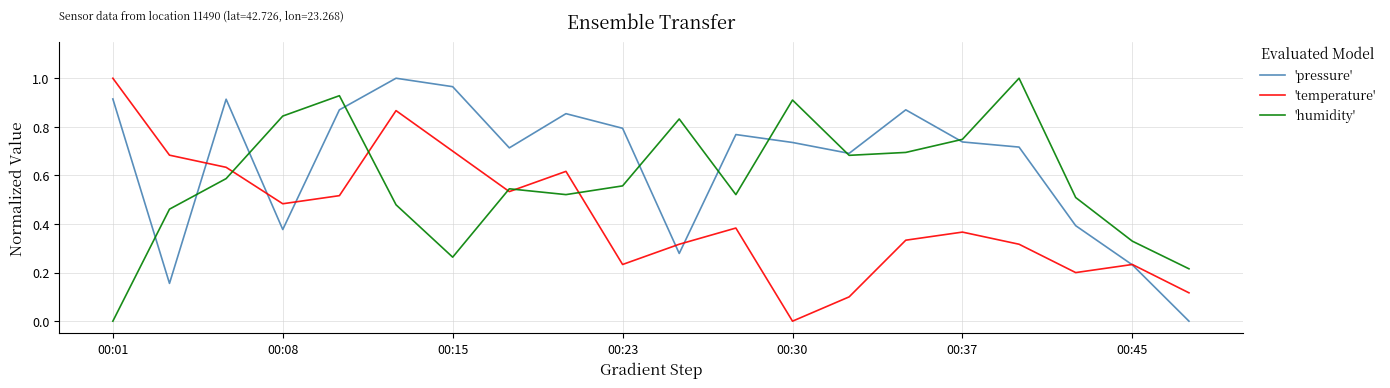

True or false: 'humidity' and 'temperature' intersect in this chart.

True